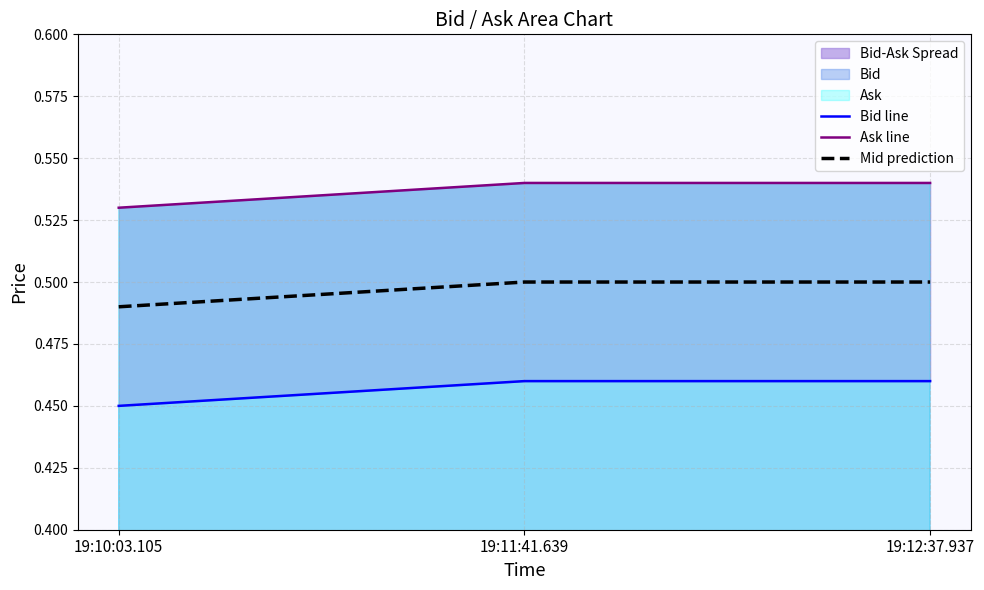

Reading left to right, extract all data points from this chart.

Bid line: 19:10:03.105=0.5	19:11:41.639=0.5	19:12:37.937=0.5
Ask line: 19:10:03.105=0.5	19:11:41.639=0.5	19:12:37.937=0.5
Mid prediction: 19:10:03.105=0.5	19:11:41.639=0.5	19:12:37.937=0.5